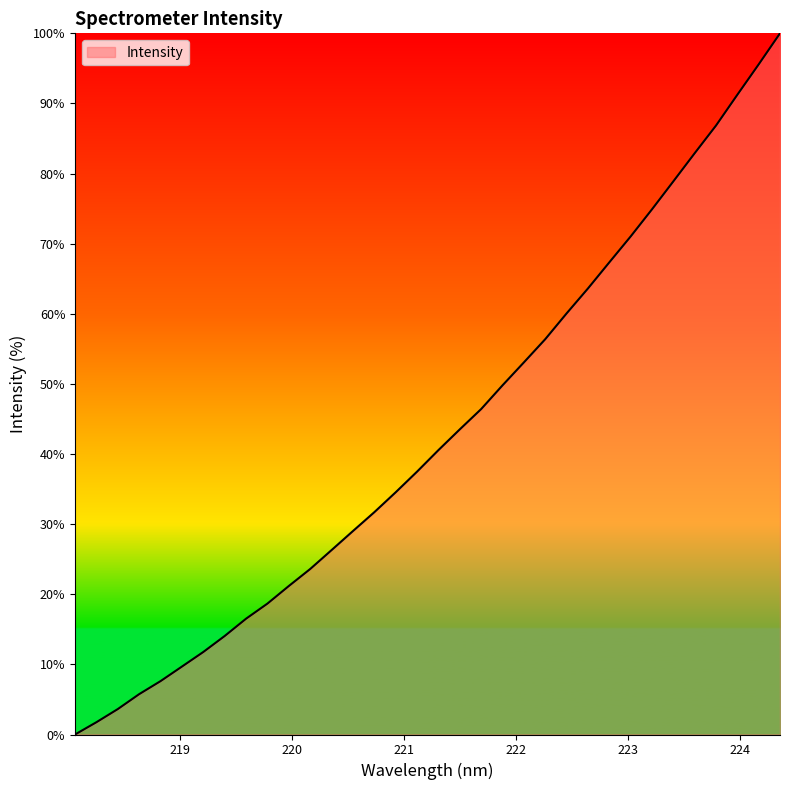

What is the maximum value shown in the chart?

100.0